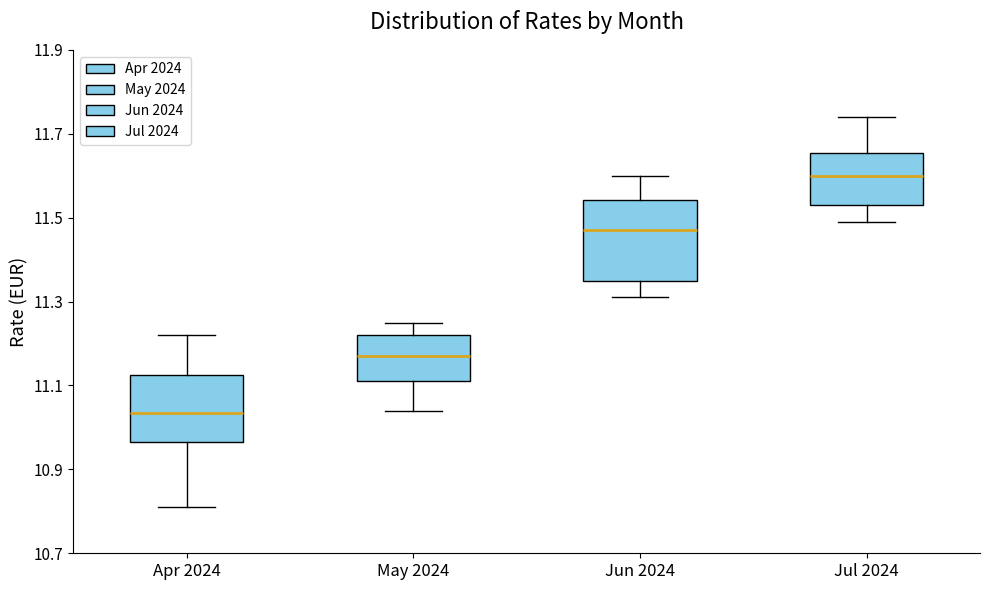

Reading left to right, transcribe this box plot: for each box, give where its median line is, the range the box spans, and where its two whiskers end, as read against the y-axis. The values are not printed on the chart, so give them approximately, as read against the axis.

Apr 2024: median 11.04, box 10.96 to 11.12, whiskers 10.82 to 11.22
May 2024: median 11.18, box 11.12 to 11.22, whiskers 11.04 to 11.26
Jun 2024: median 11.48, box 11.36 to 11.54, whiskers 11.32 to 11.60
Jul 2024: median 11.60, box 11.54 to 11.66, whiskers 11.50 to 11.74